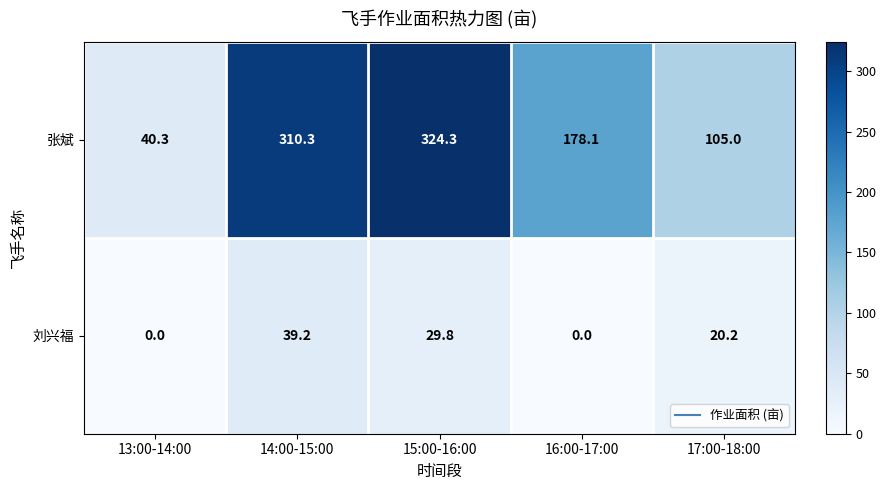

How many series are shown in this chart?

2